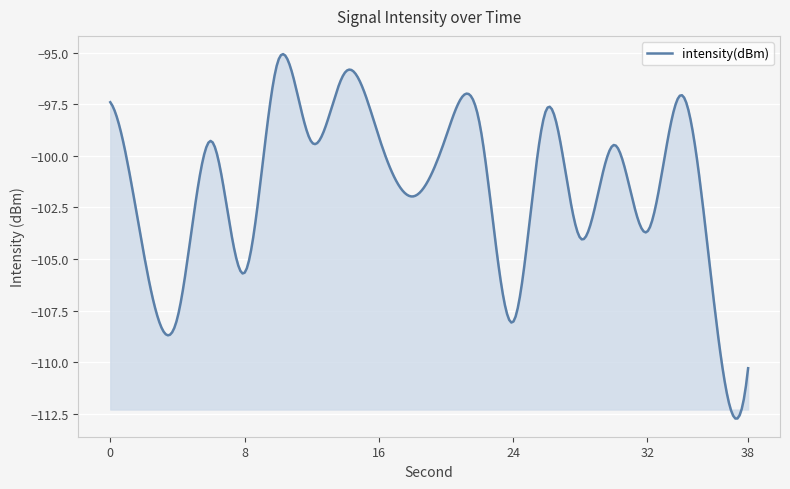

What is the difference between the maximum and minimum values?

17.6